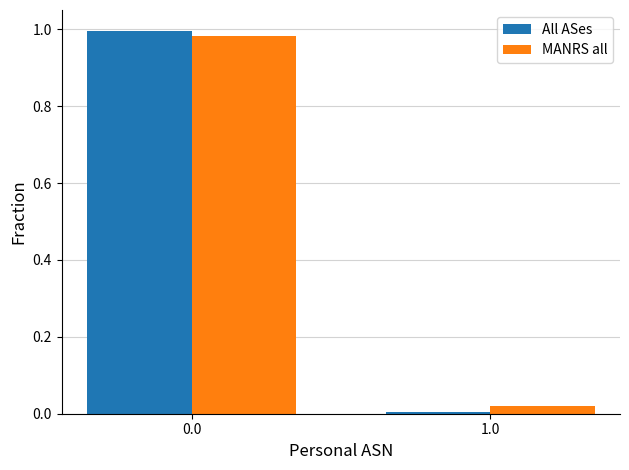

Is the value of All ASes at 1.0 greater than the value of MANRS all at 1.0?

No